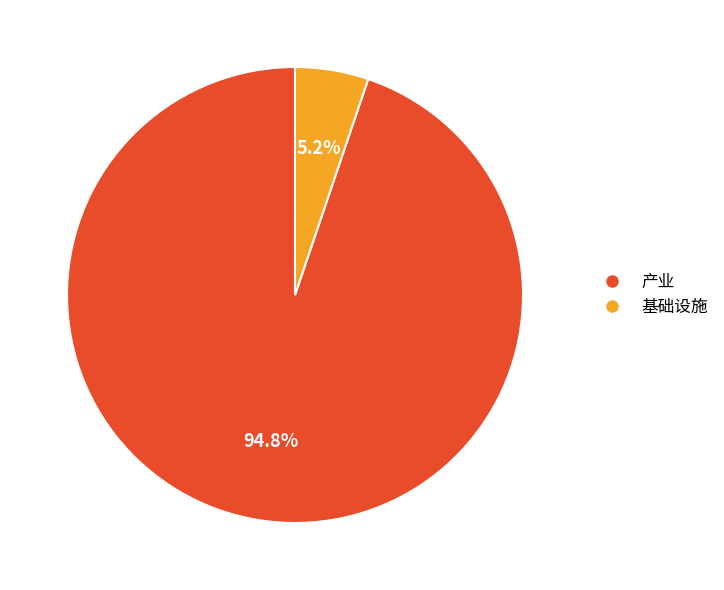

Count the number of slices in the pie.

2